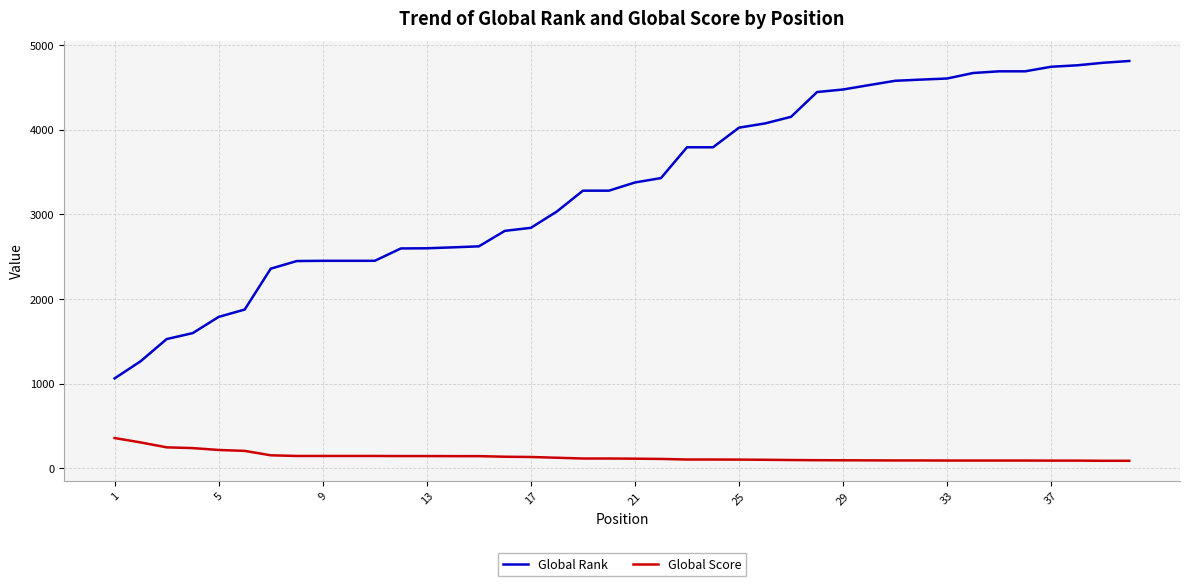

What is the sum of all Global Rank values?

133975